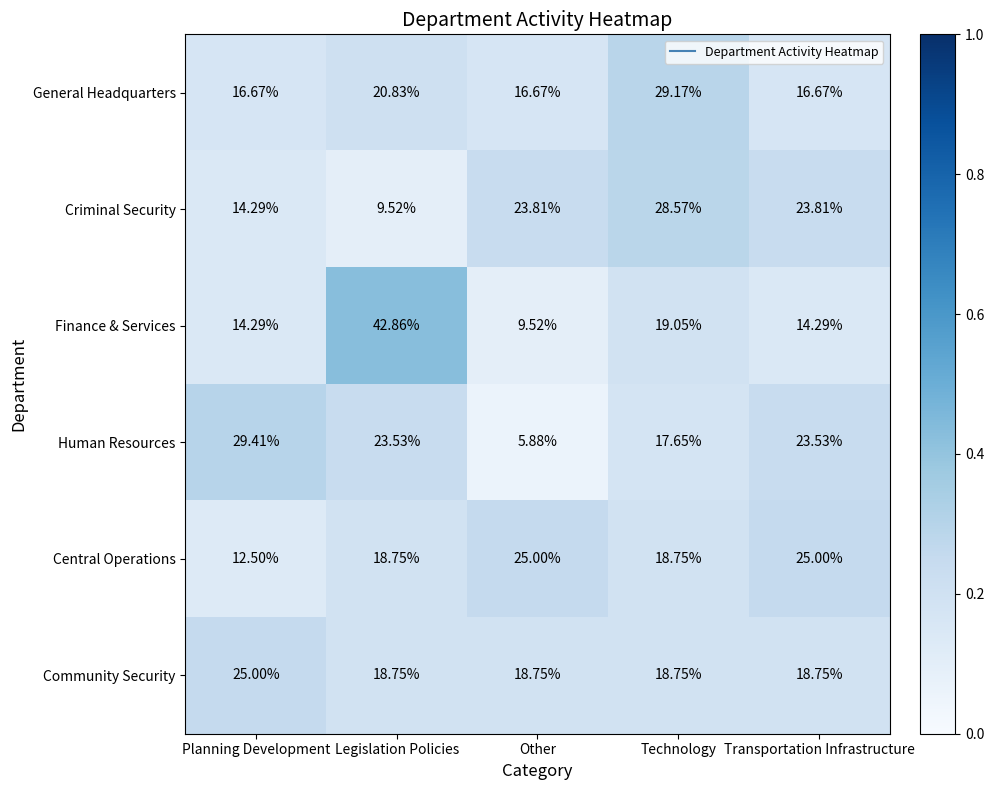

How many series are shown in this chart?

6